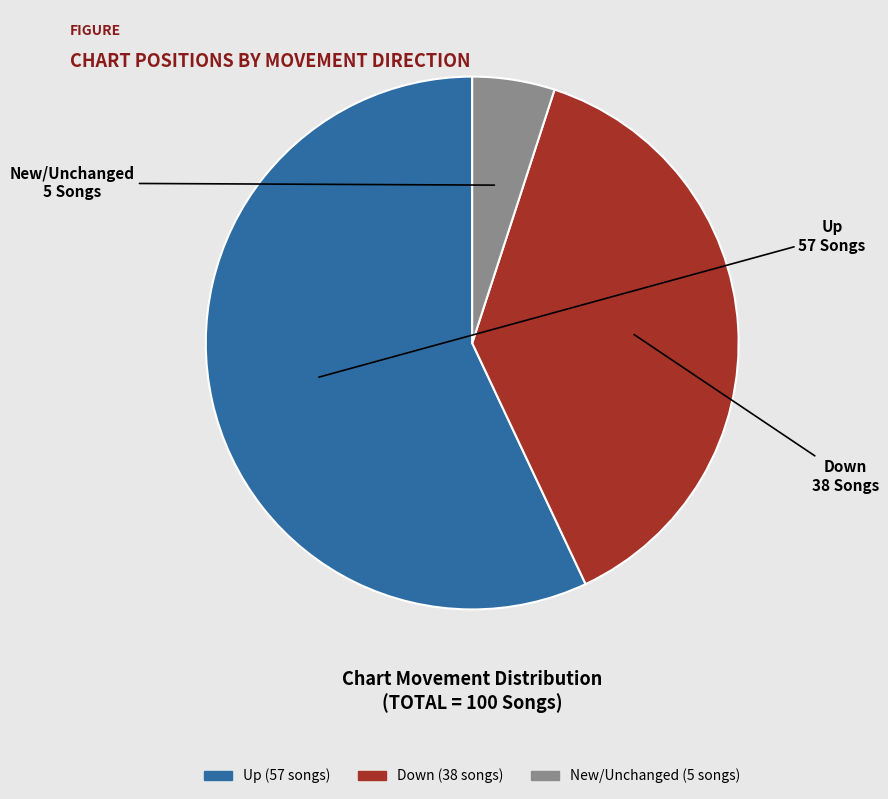

Is there any slice that represents more than half of the pie?

Yes